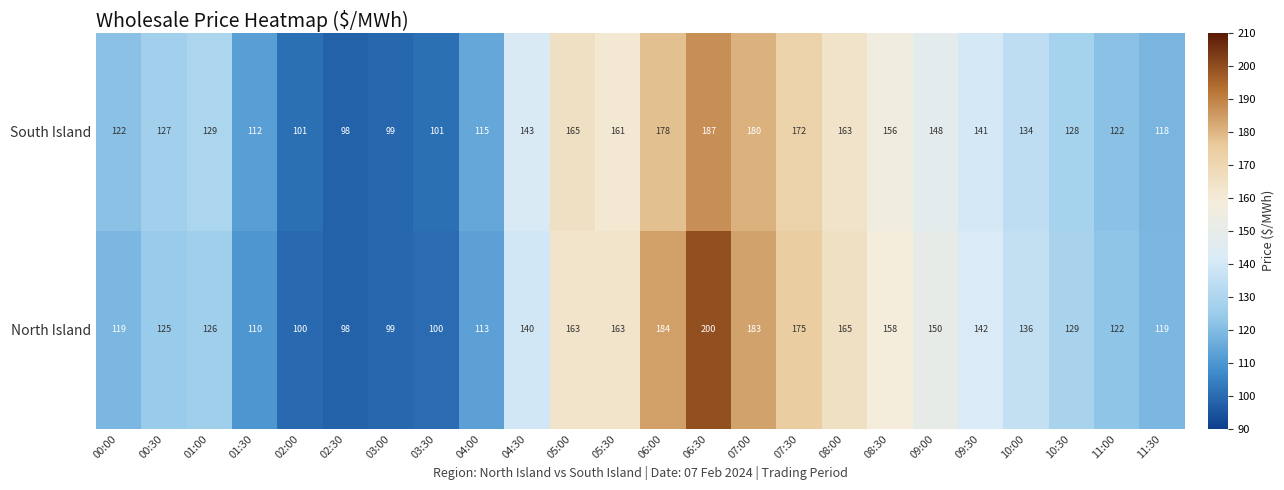

At 09:00, list the series in order from smallest to largest.

South Island, North Island